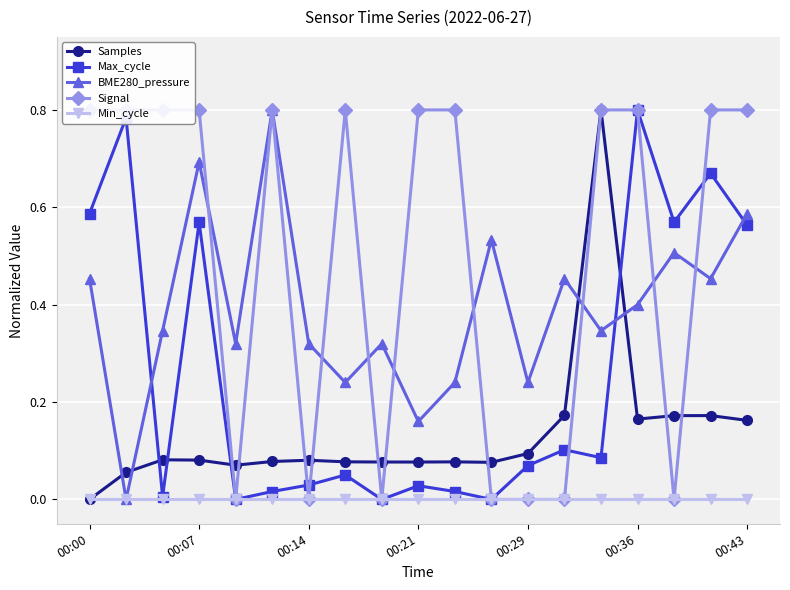

True or false: Samples and Min_cycle cross at least once.

False